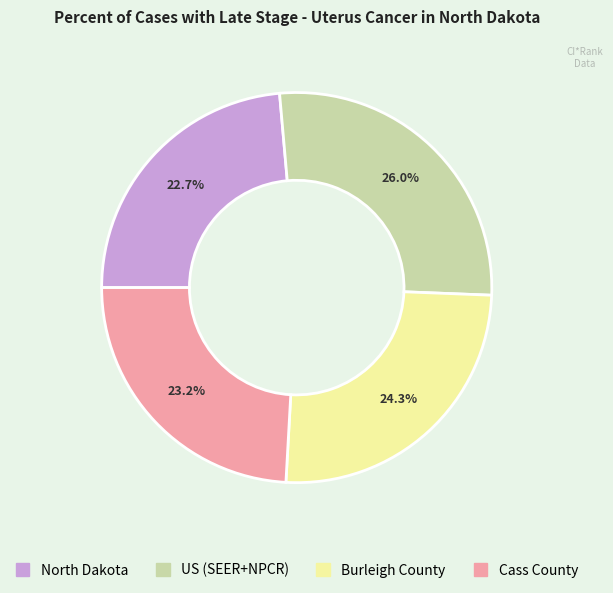

Is there any slice that represents more than half of the pie?

No